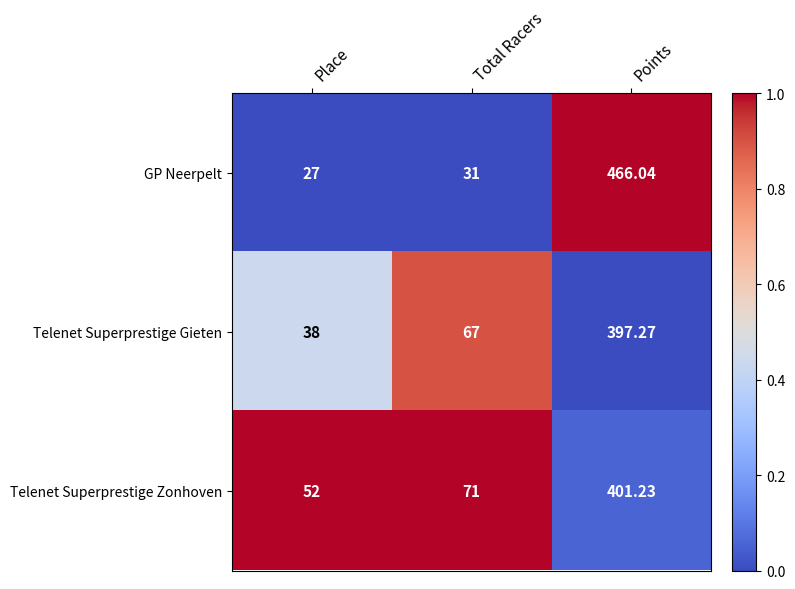

At Points, list the series in order from largest to smallest.

GP Neerpelt, Telenet Superprestige Zonhoven, Telenet Superprestige Gieten